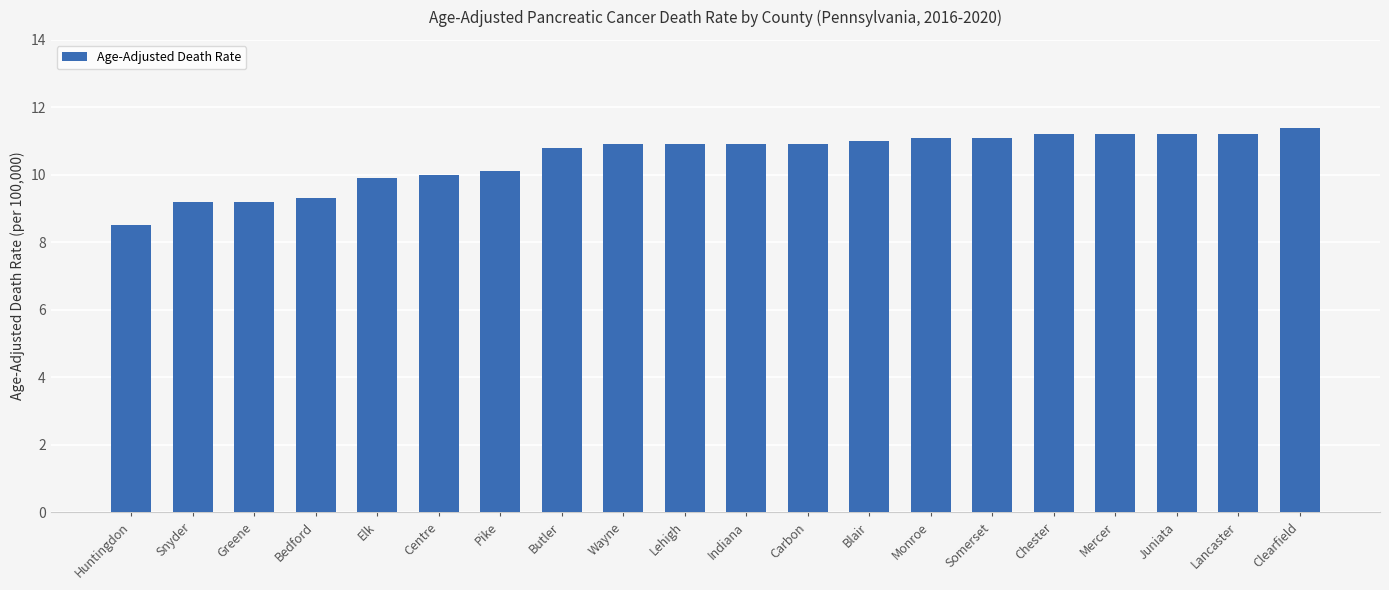

Reading left to right, what are all the values shown in this chart?

8.5	9.2	9.2	9.3	9.9	10.0	10.1	10.8	10.9	10.9	10.9	10.9	11.0	11.1	11.1	11.2	11.2	11.2	11.2	11.4